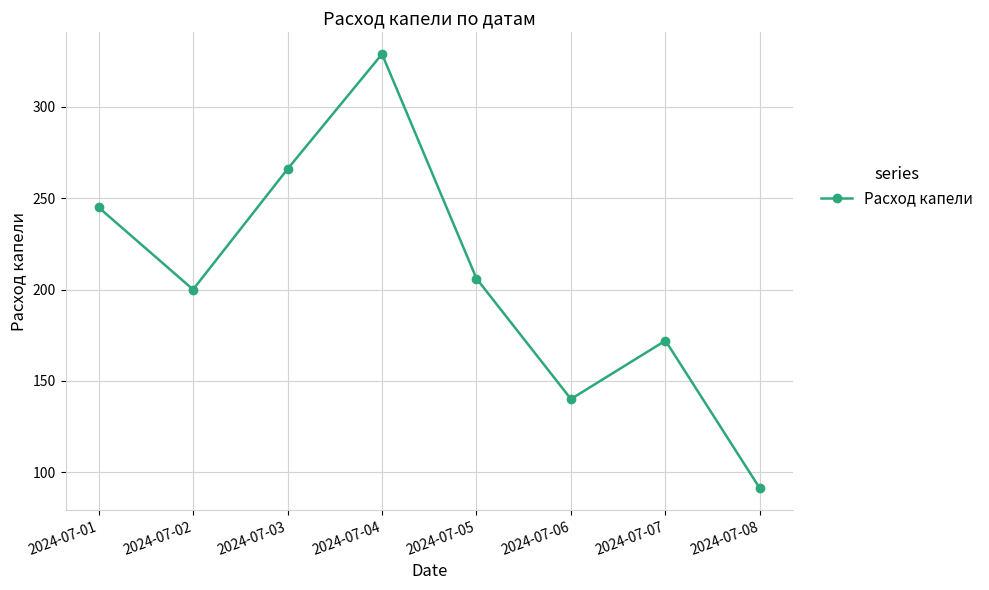

Between 2024-07-05 and 2024-07-07, which is larger?

2024-07-05